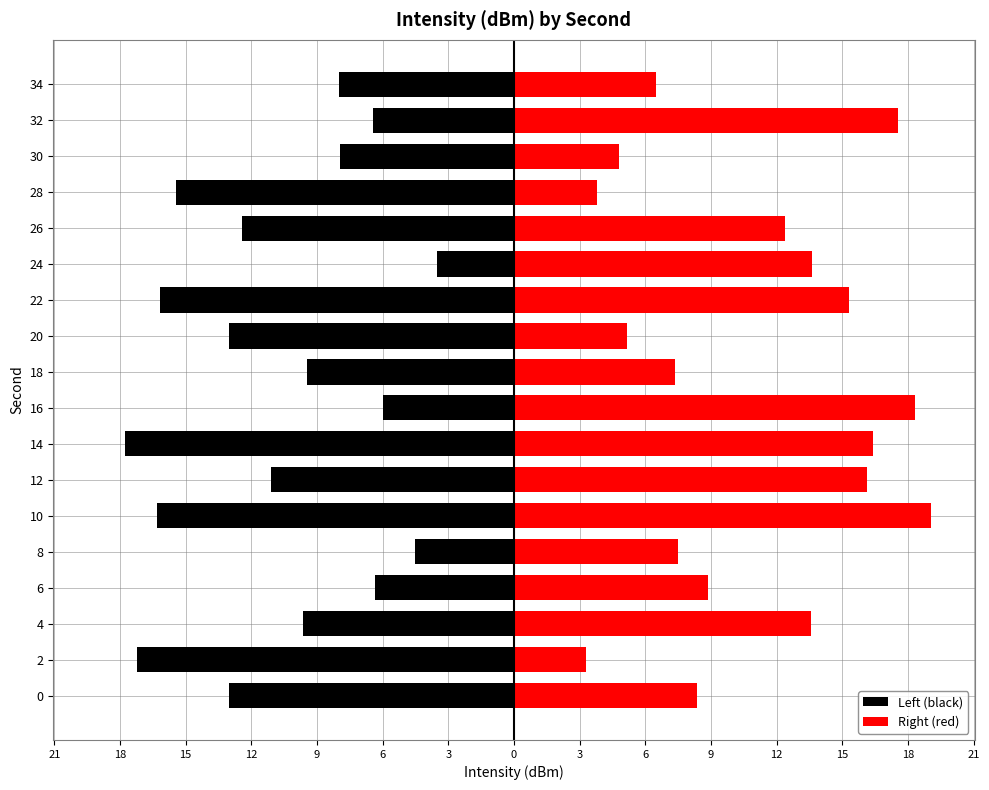

What is the minimum value shown in the chart?

-17.8